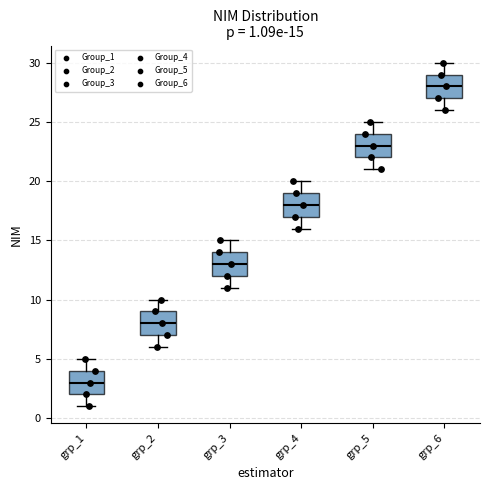

Which box's median line is the lowest?

grp_1